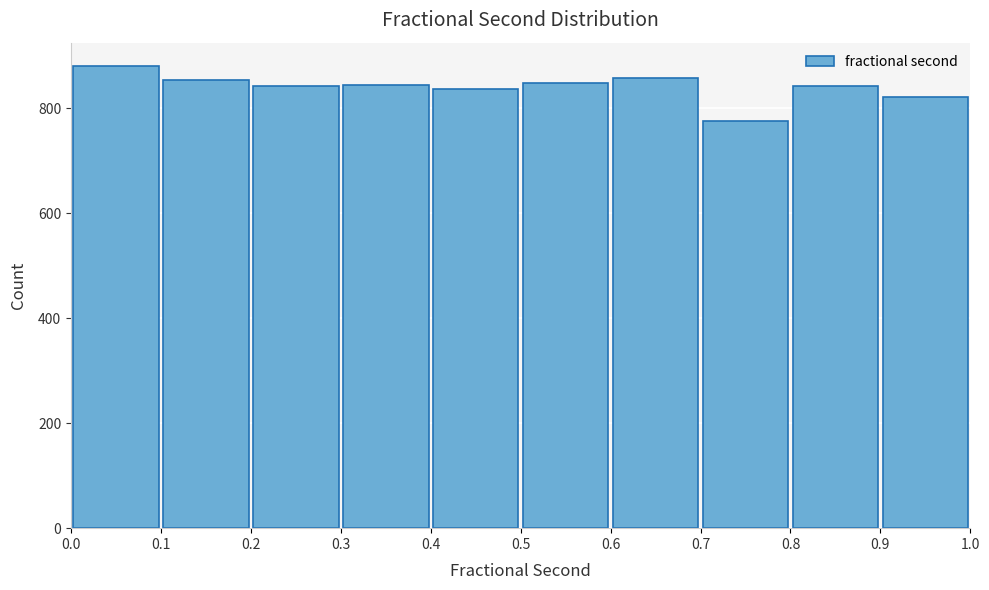

How tall is the bar that spans 0.5 to 0.6 on the x-axis? The values are not printed on the chart, so give them approximately, as read against the axis.

840